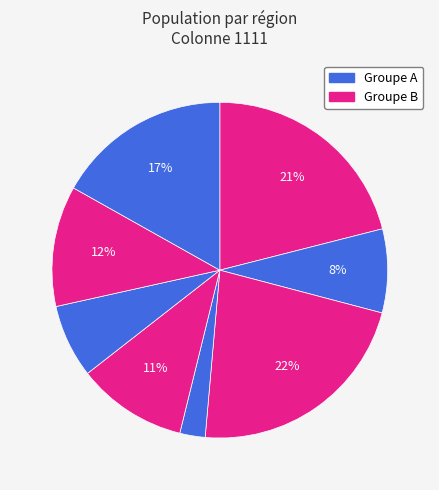

Count the number of slices in the pie.

8